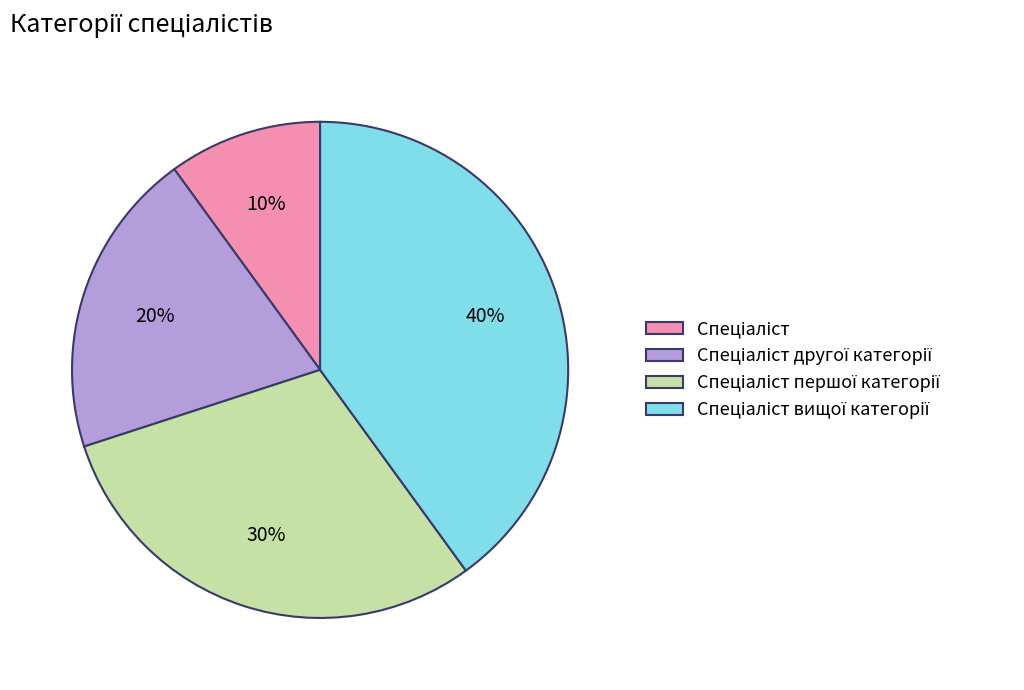

Is there a majority slice in this chart?

No